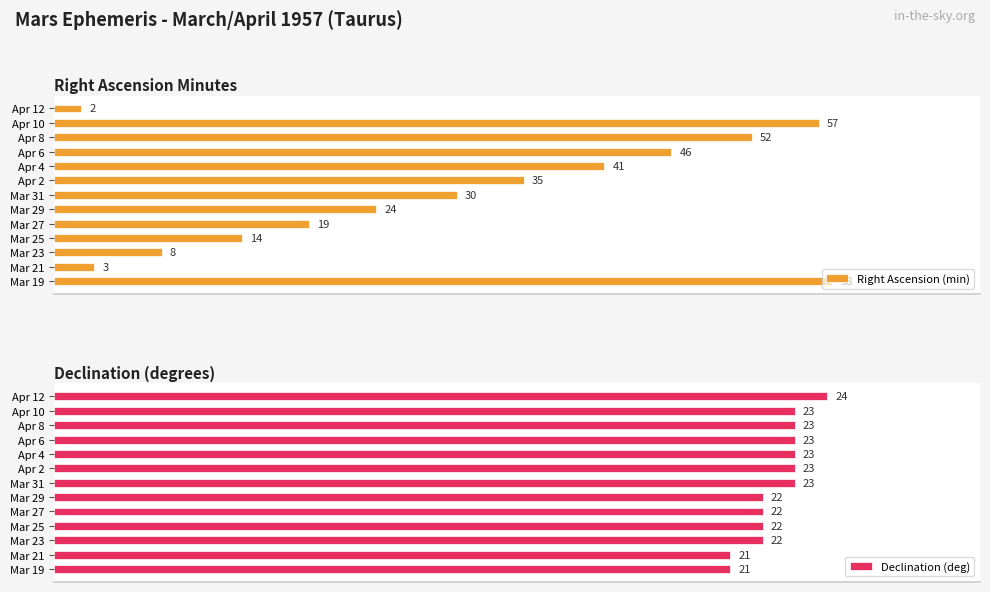

Does the chart contain stacked bars?

No